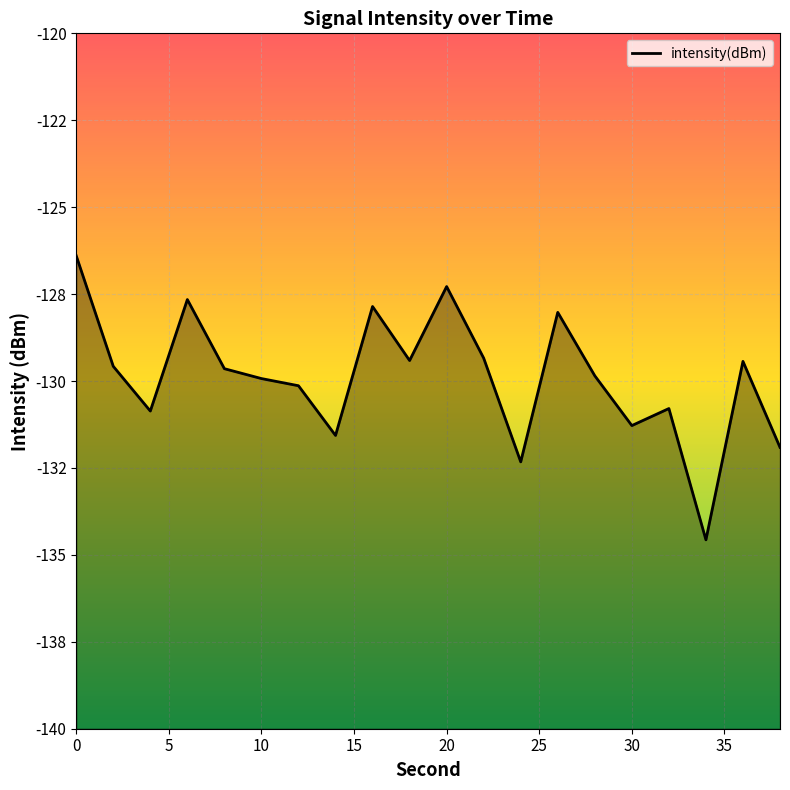

What is the sum of the values at 25 and 15?

-257.6